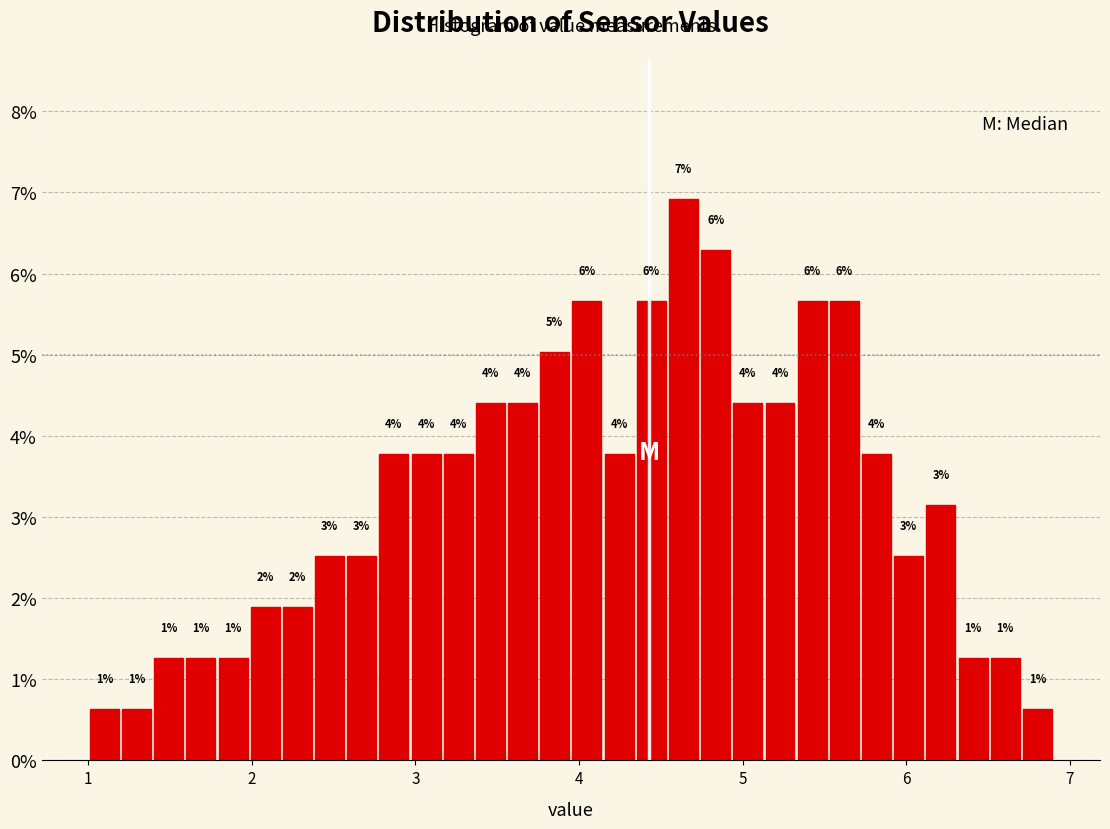

Read against the x-axis, roughly where is the centre of the tallest bar?

4.6